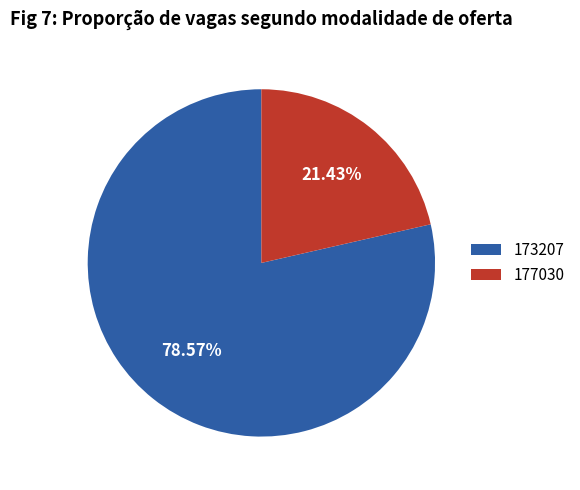

Rank the categories by value from lowest to highest.

177030, 173207